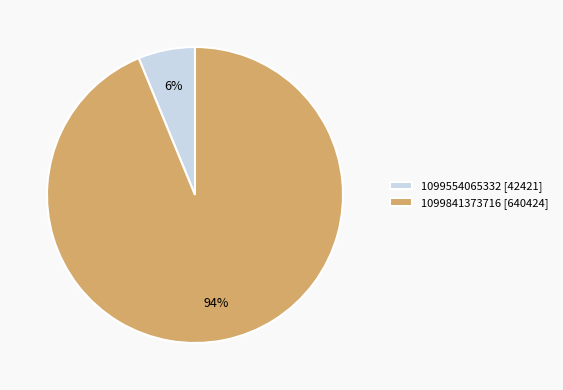

What percentage is the 1099554065332 slice, to the nearest percent?

6%